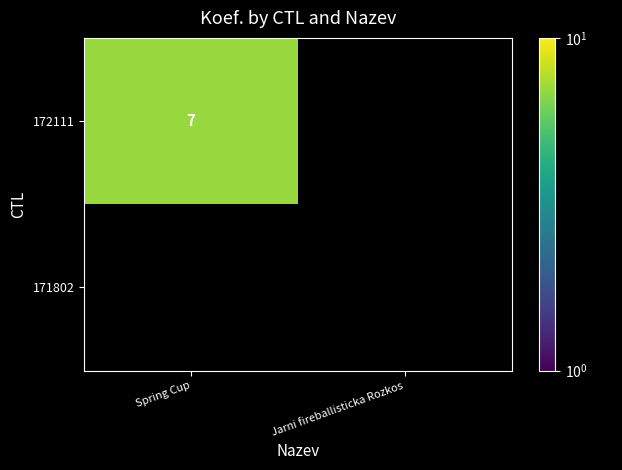

Which series has the widest spread of values?

172111